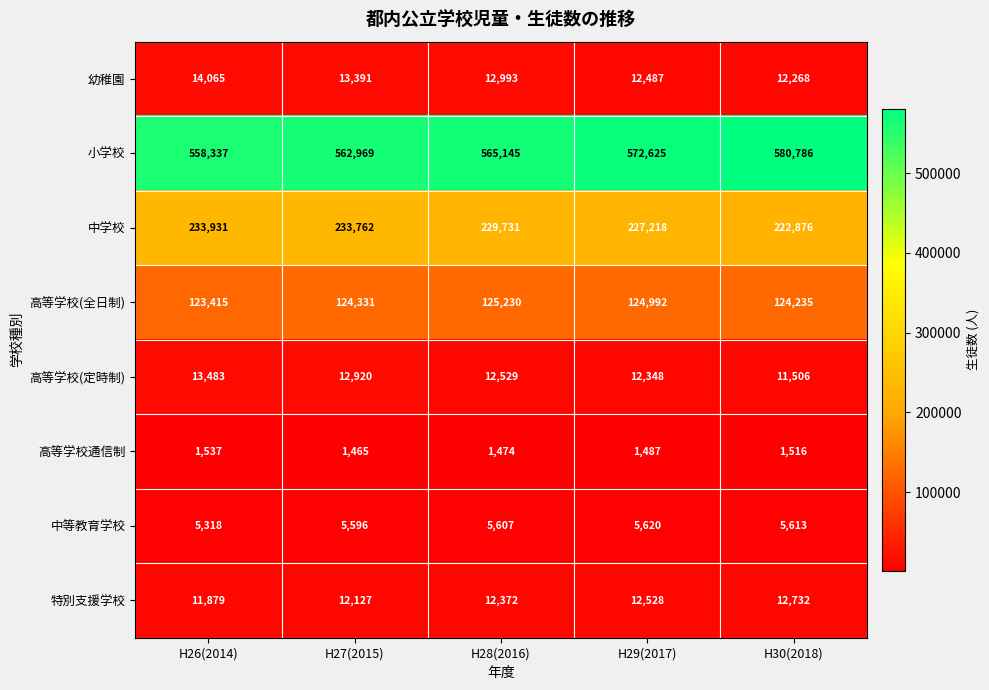

What is the smallest value displayed?

1465